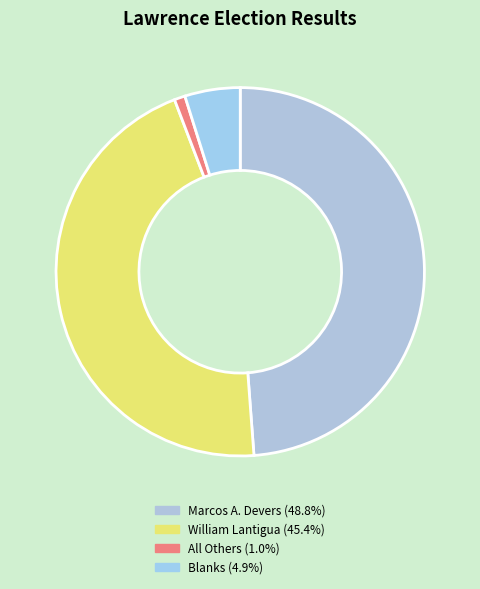

How many slices are in this pie chart?

4